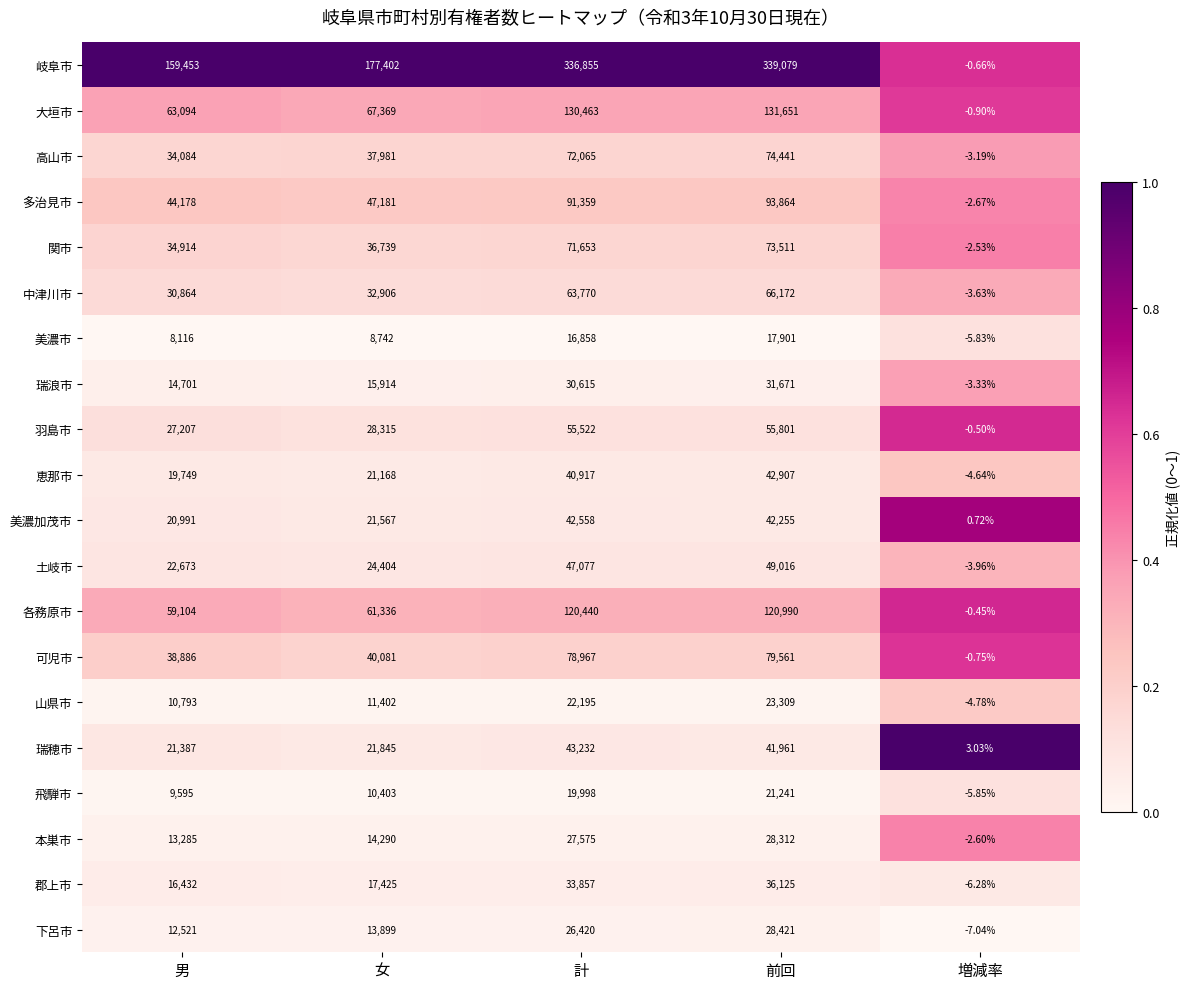

Rank the series by their maximum value, from highest to lowest.

岐阜市, 大垣市, 各務原市, 多治見市, 可児市, 高山市, 関市, 中津川市, 羽島市, 土岐市, 瑞穂市, 恵那市, 美濃加茂市, 郡上市, 瑞浪市, 下呂市, 本巣市, 山県市, 飛騨市, 美濃市